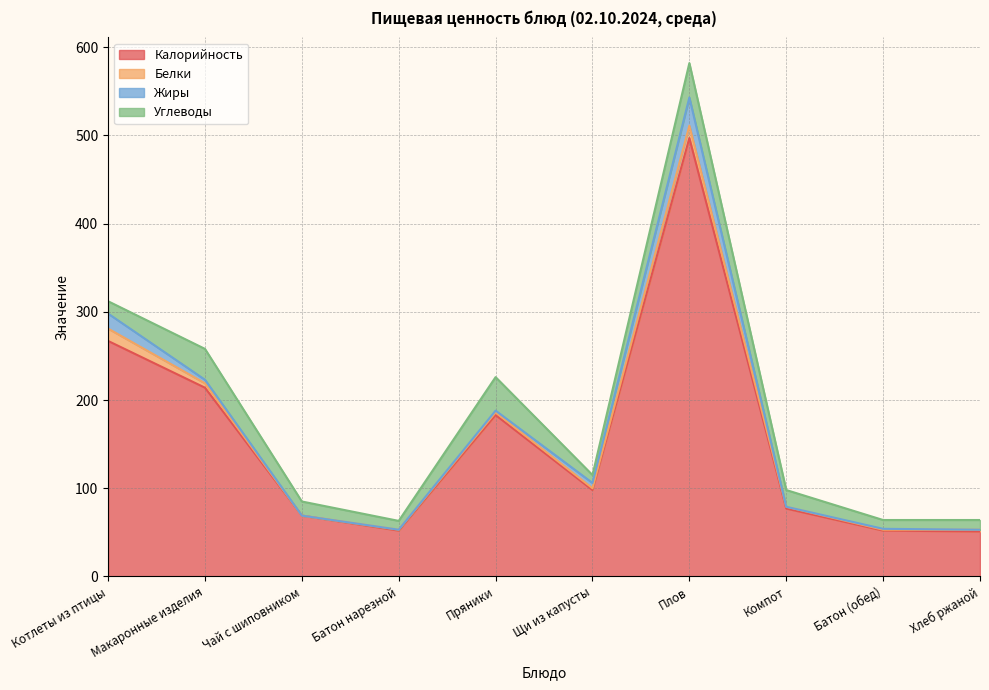

At which label does Углеводы reach its minimum?

Щи из капусты